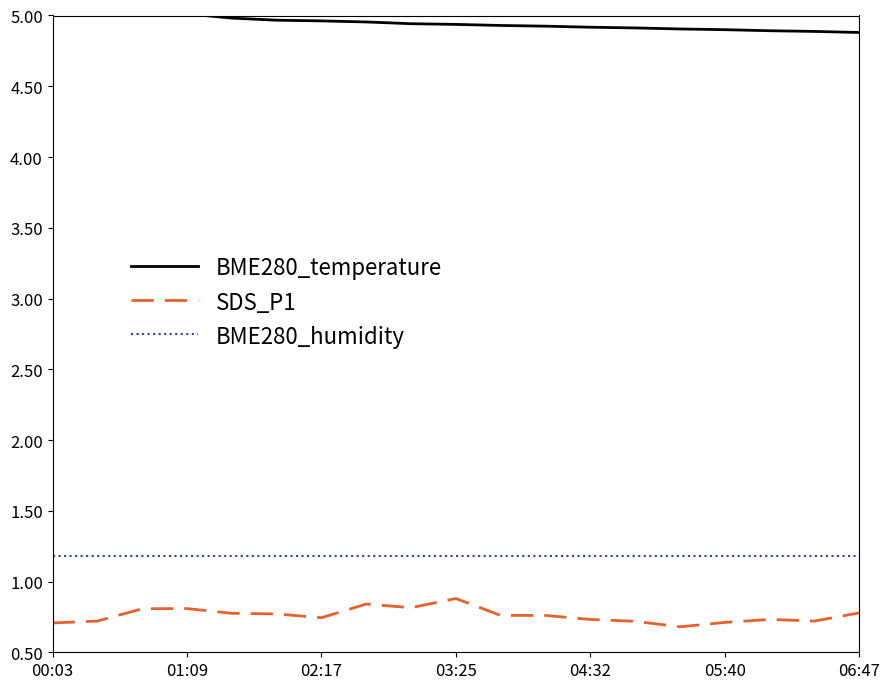

True or false: BME280_humidity and BME280_temperature intersect in this chart.

False